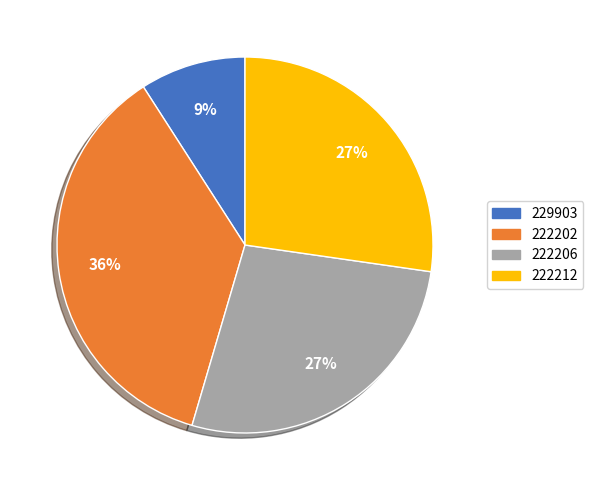

What percentage is the 222206 slice, to the nearest percent?

27%